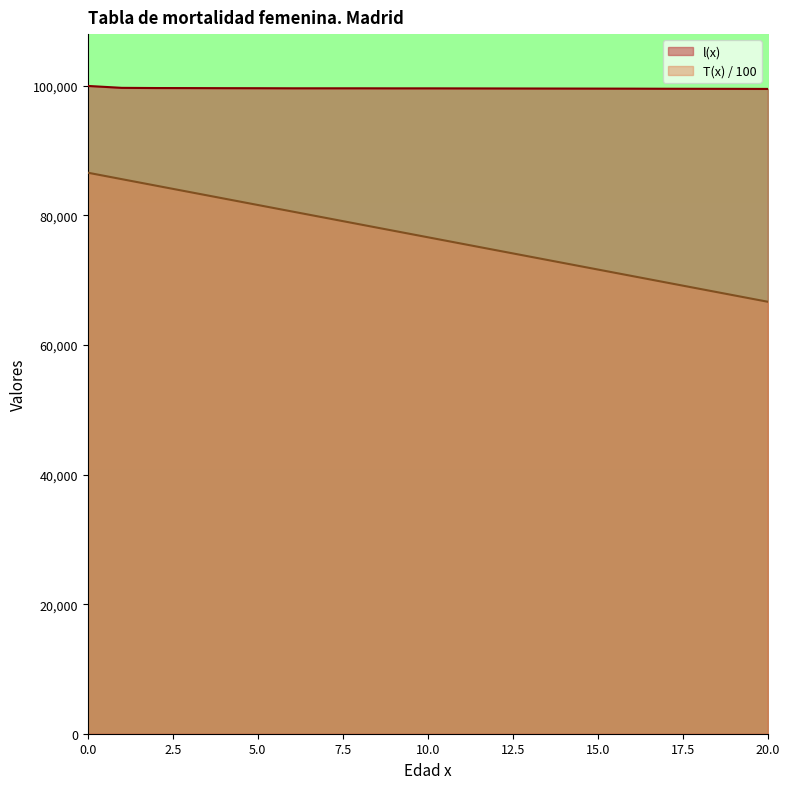

Reading right to left, extract all data points from this chart.

l(x): 99537.5	99551.6	99558.8	99566.2	99581.5	99589.4	99597.3	99605.0	99612.8	99620.6	99628.2	99628.2	99635.5	99635.5	99635.5	99649.1	99655.8	99668.8	99675.0	99704.7	100000.0
T(x): 66681.9	67677.3	68672.9	69668.5	70664.2	71660.1	72656.0	73652.0	74648.1	75644.3	76640.5	77636.8	78633.1	79629.5	80625.8	81622.3	82618.8	83615.4	84612.1	85609.0	86607.5